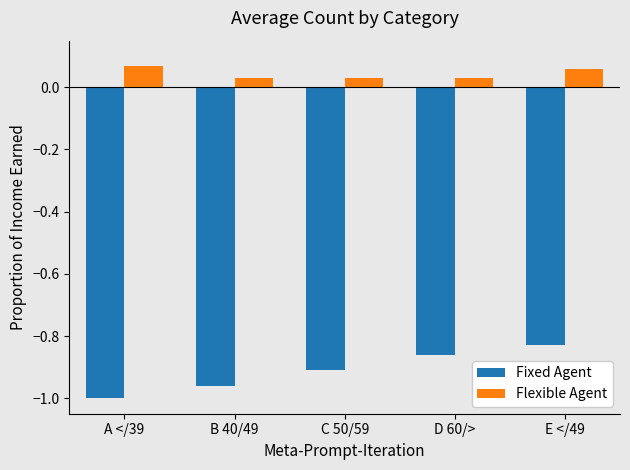

Rank the series by their average value, from lowest to highest.

Fixed Agent, Flexible Agent